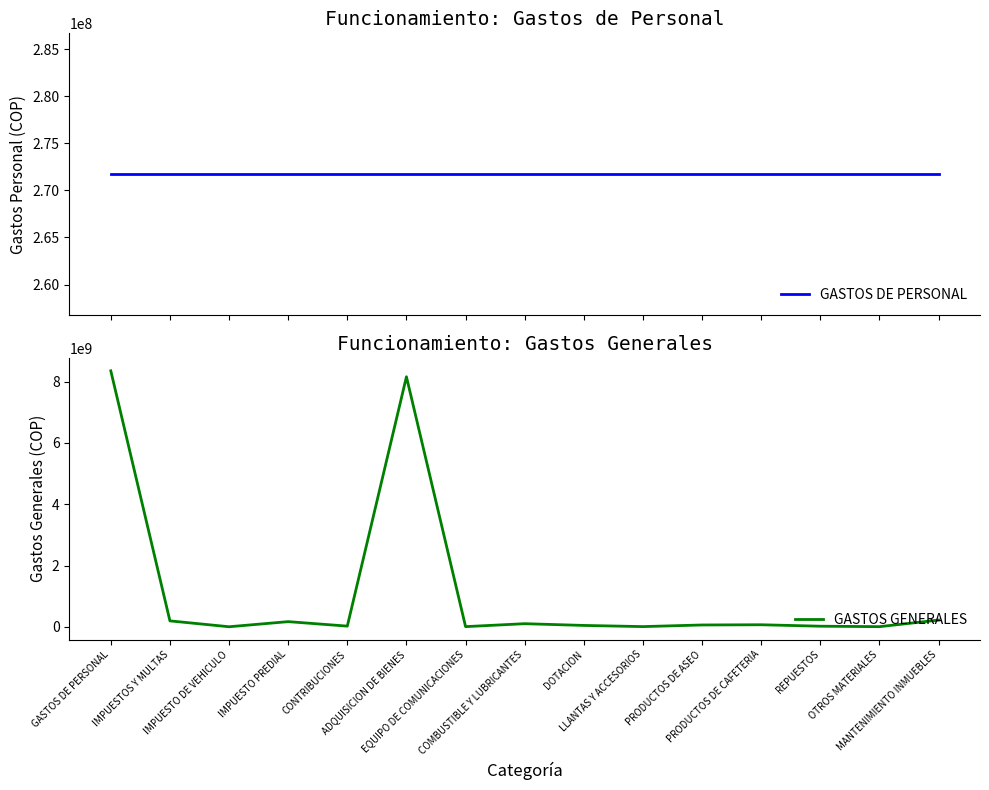

What is the minimum value shown in the chart?

2000000